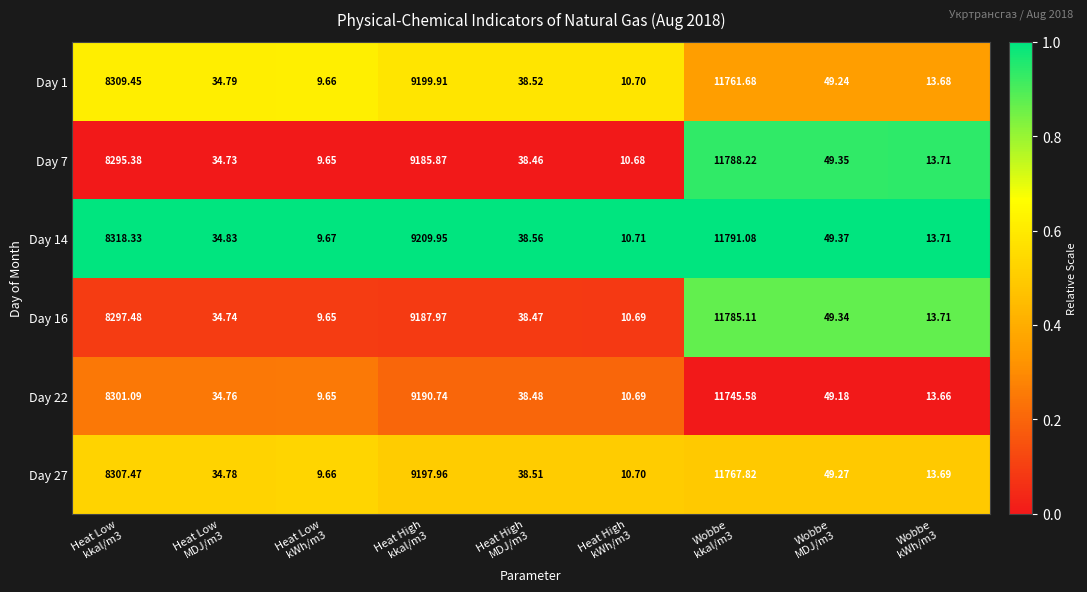

List the series in order of their peak value, highest first.

Day 14, Day 7, Day 16, Day 27, Day 1, Day 22